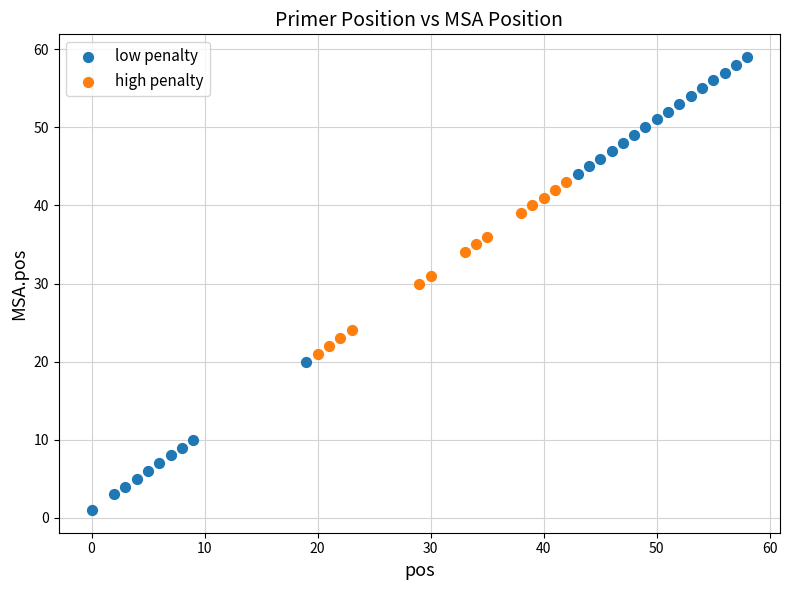

Which series contains the highest Y value?

low penalty